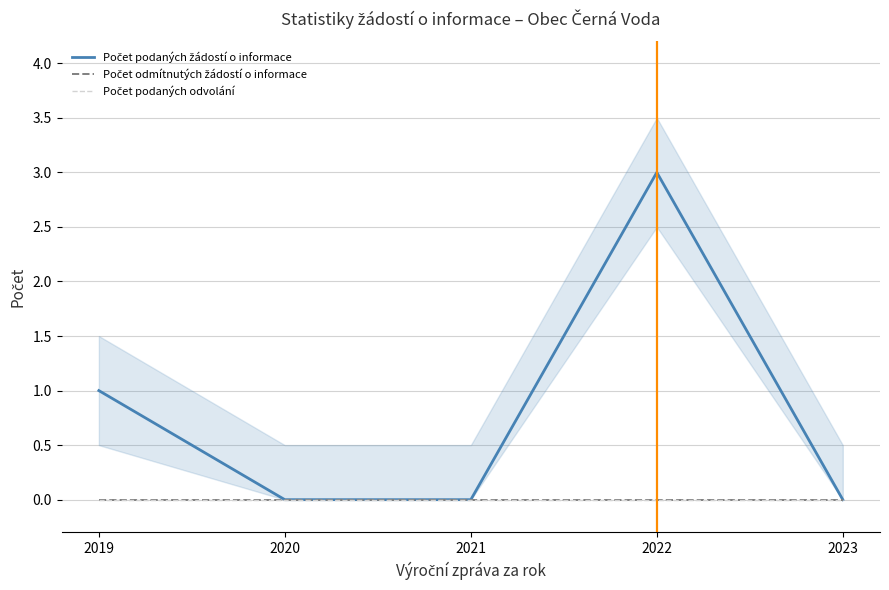

At which category does Počet podaných žádostí o informace reach its first local peak?

2022